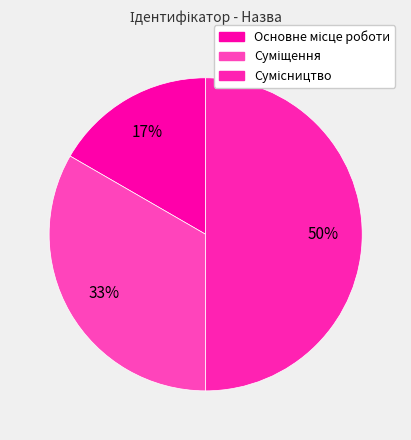

Count the number of slices in the pie.

3